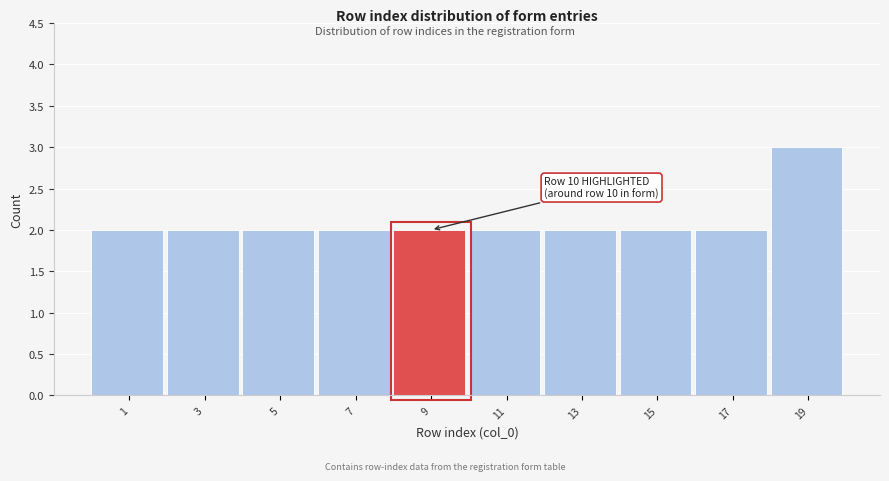

Reading right to left, transcribe all the data shown in this chart.

19=3	17=2	15=2	13=2	11=2	9=2	7=2	5=2	3=2	1=2